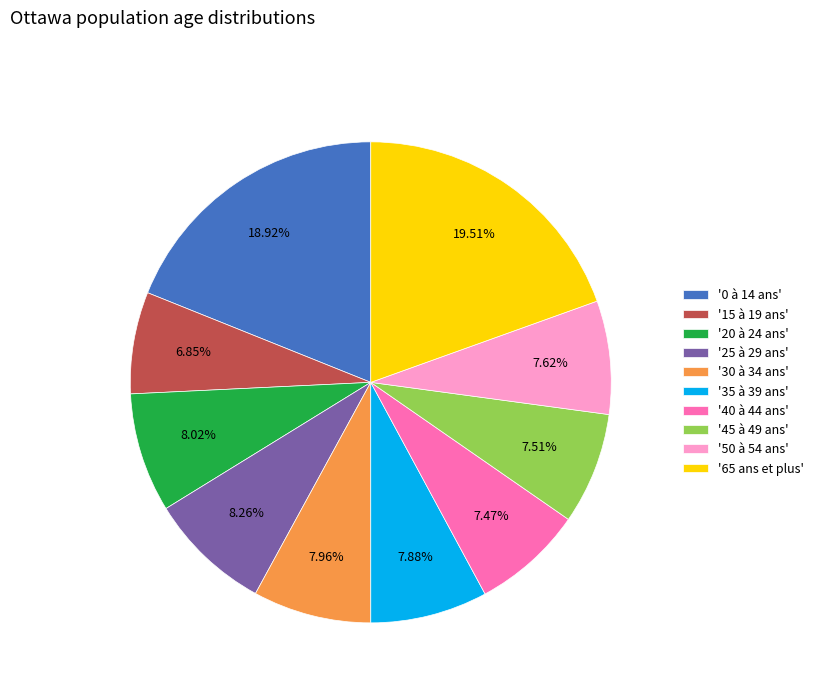

Which category has the biggest portion of the pie?

'65 ans et plus'